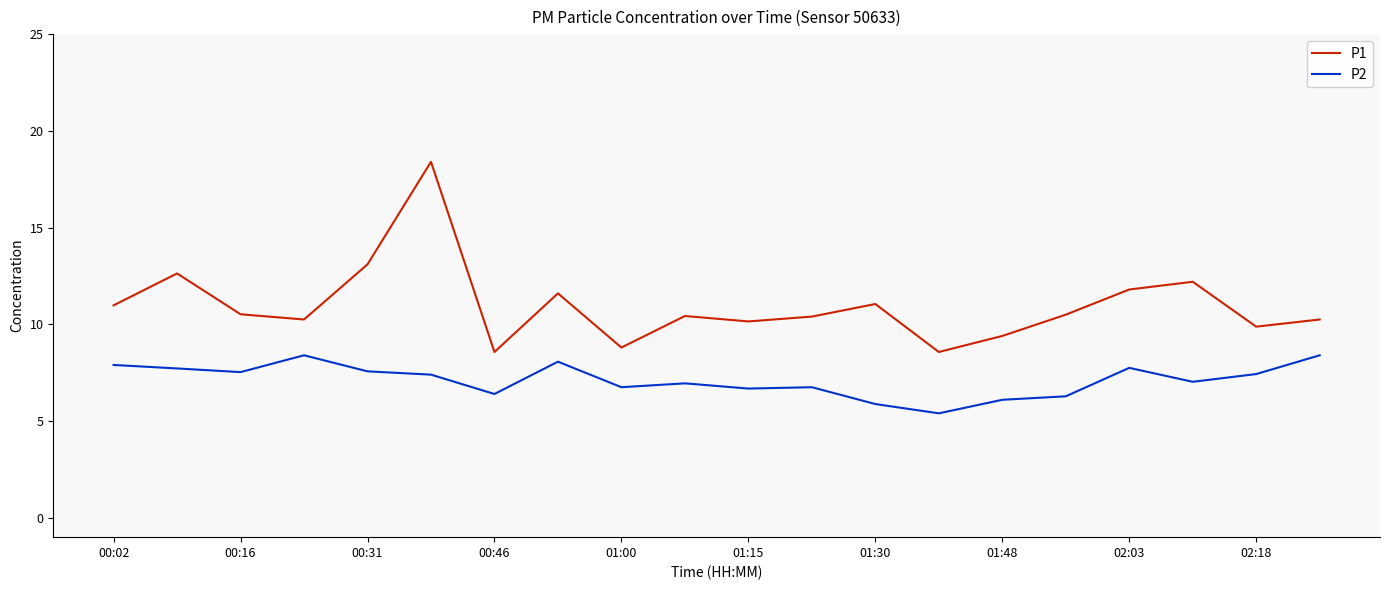

Which series has the largest range (max minus min)?

P1